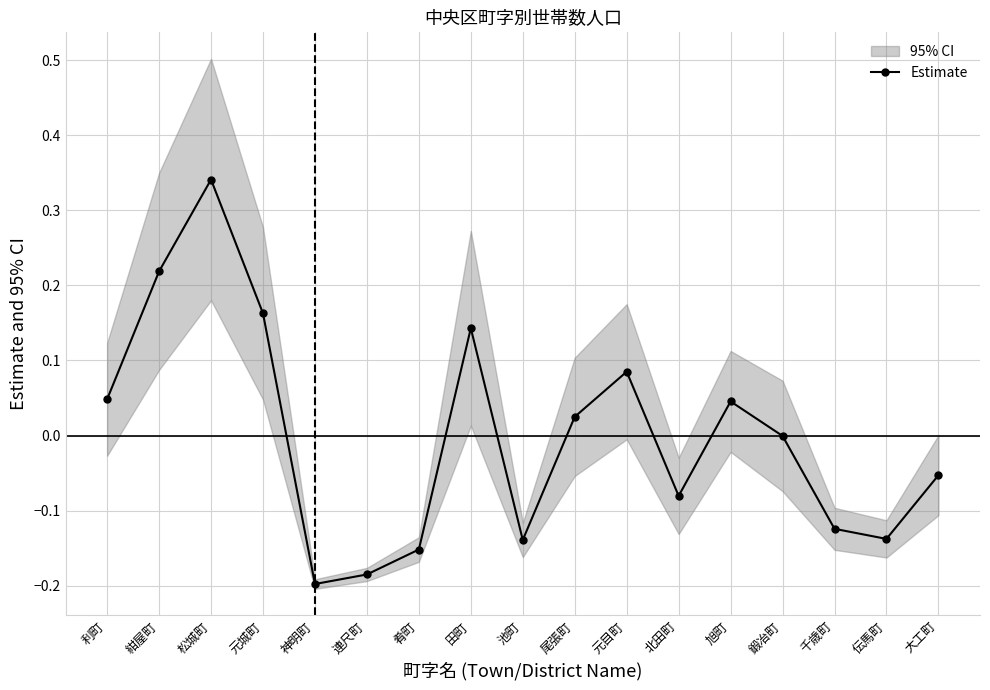

Is it true that the value at 伝馬町 is -0.1?

True